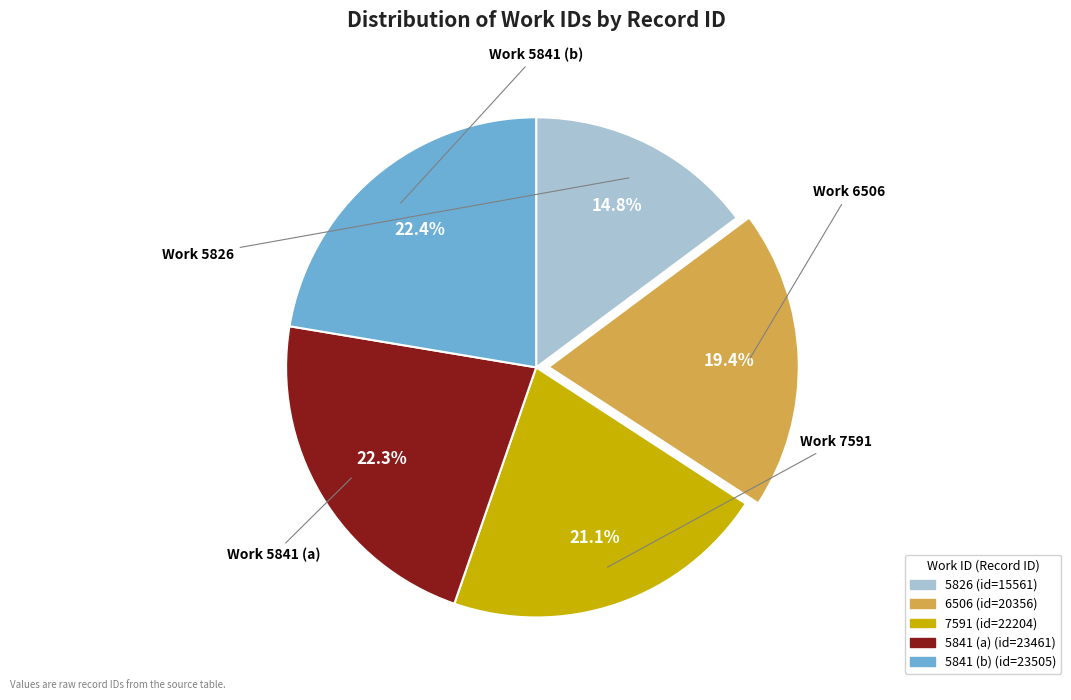

Which has a higher value, 5826 or 7591?

7591